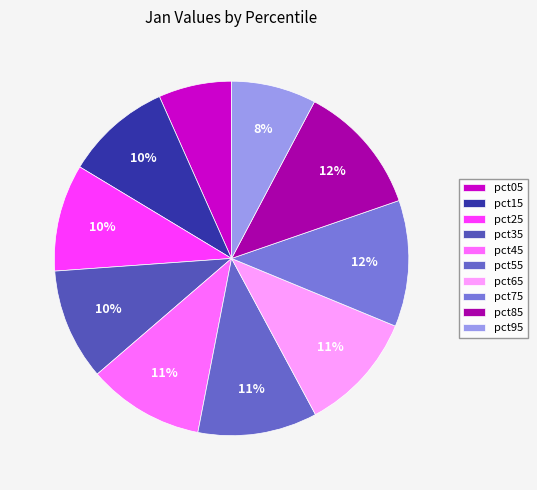

Does pct95 represent more than half of the total?

No